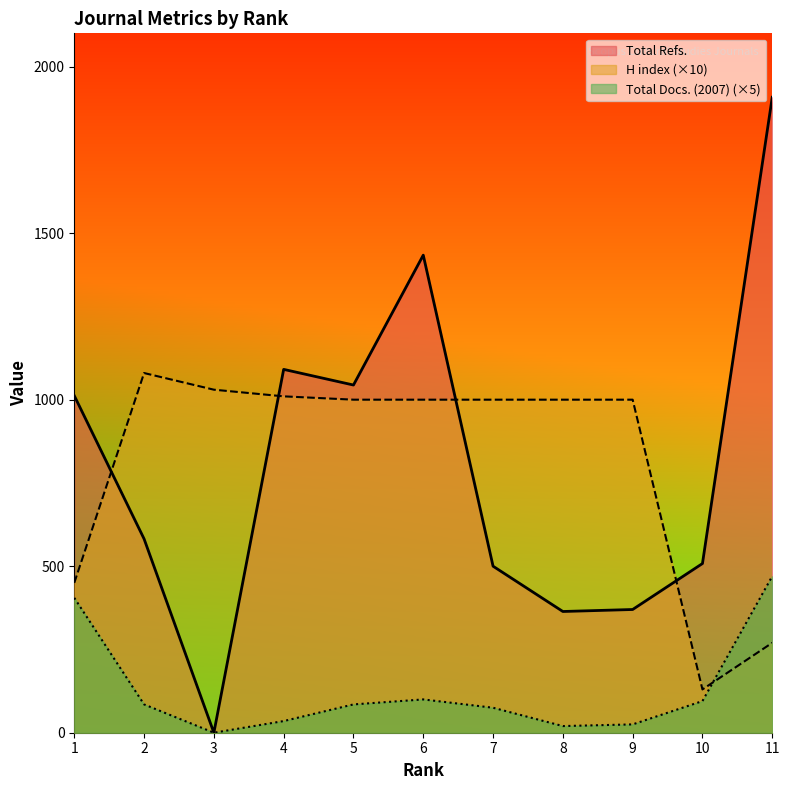

What are all the series names shown in the legend?

Total Refs., H index (×10), Total Docs. (2007) (×5)